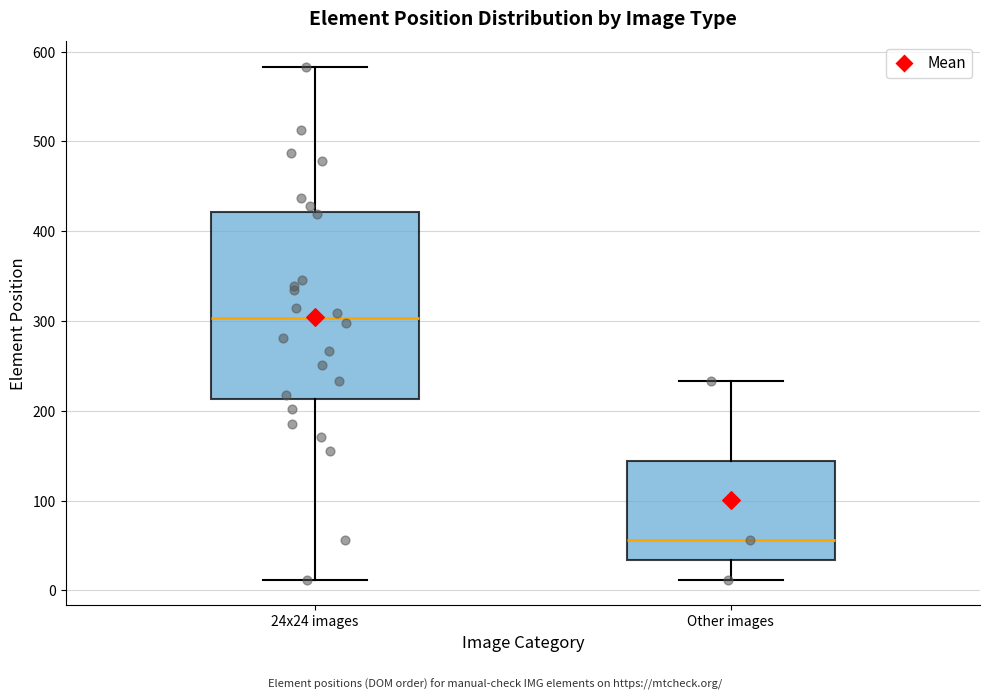

Where does the median line of the box for Other images sit on the y-axis? The values are not printed on the chart, so give them approximately, as read against the axis.

60